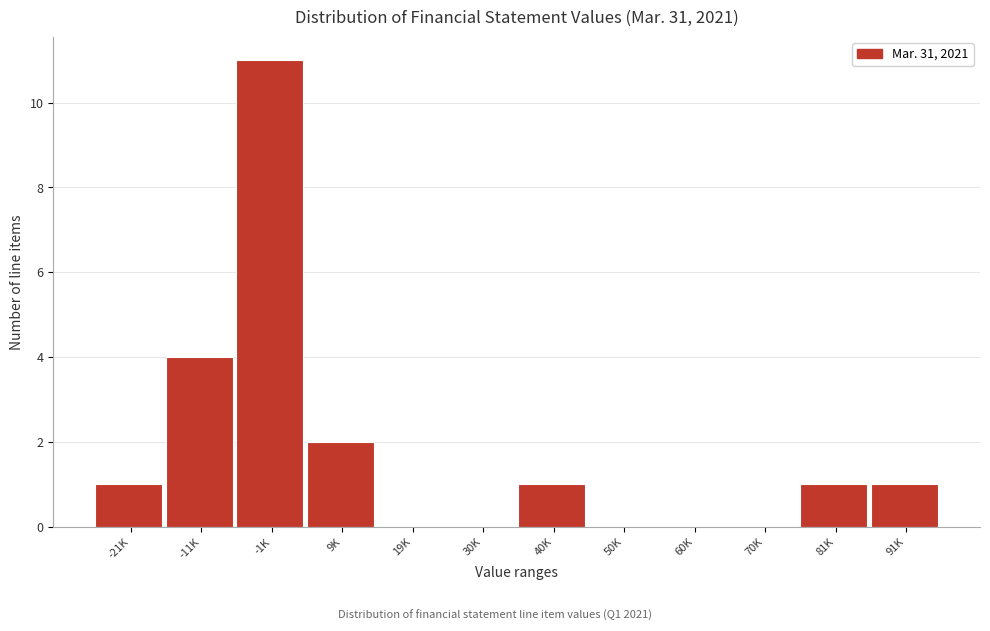

Reading left to right, list all the values displayed in this chart.

-21K=1	-11K=4	-1K=11	9K=2	19K=0	30K=0	40K=1	50K=0	60K=0	70K=0	81K=1	91K=1